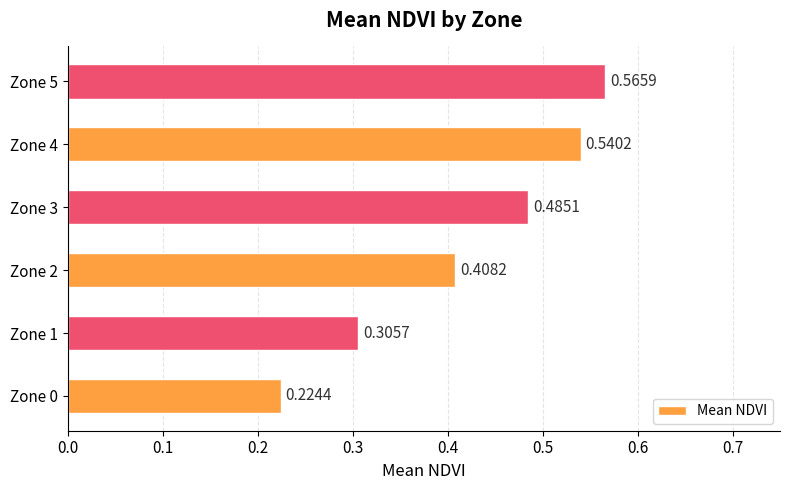

Between Zone 0 and Zone 1, which is larger?

Zone 1